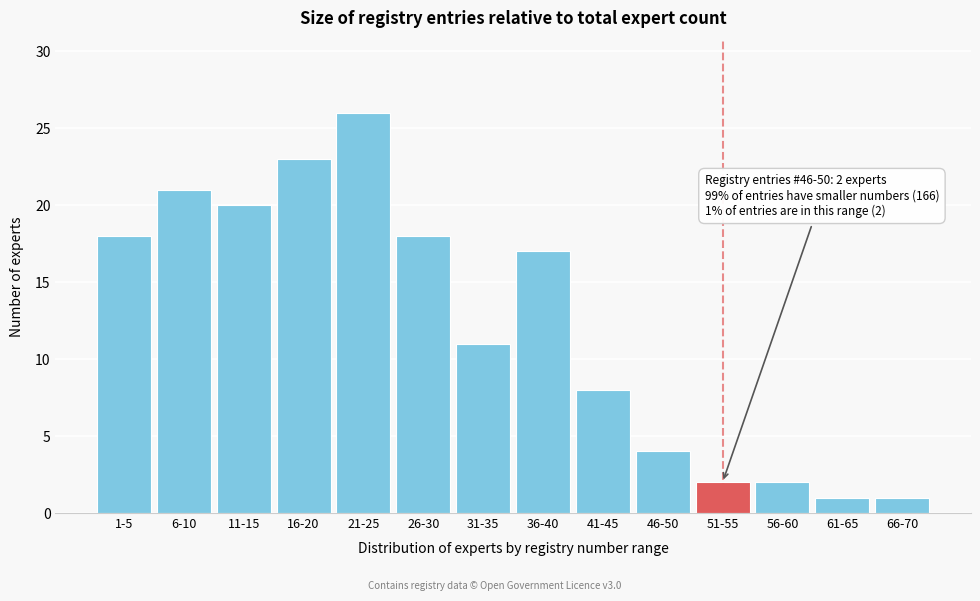

Reading left to right, what are all the values shown in this chart?

1-5=18	6-10=21	11-15=20	16-20=23	21-25=26	26-30=18	31-35=11	36-40=17	41-45=8	46-50=4	51-55=2	56-60=2	61-65=1	66-70=1